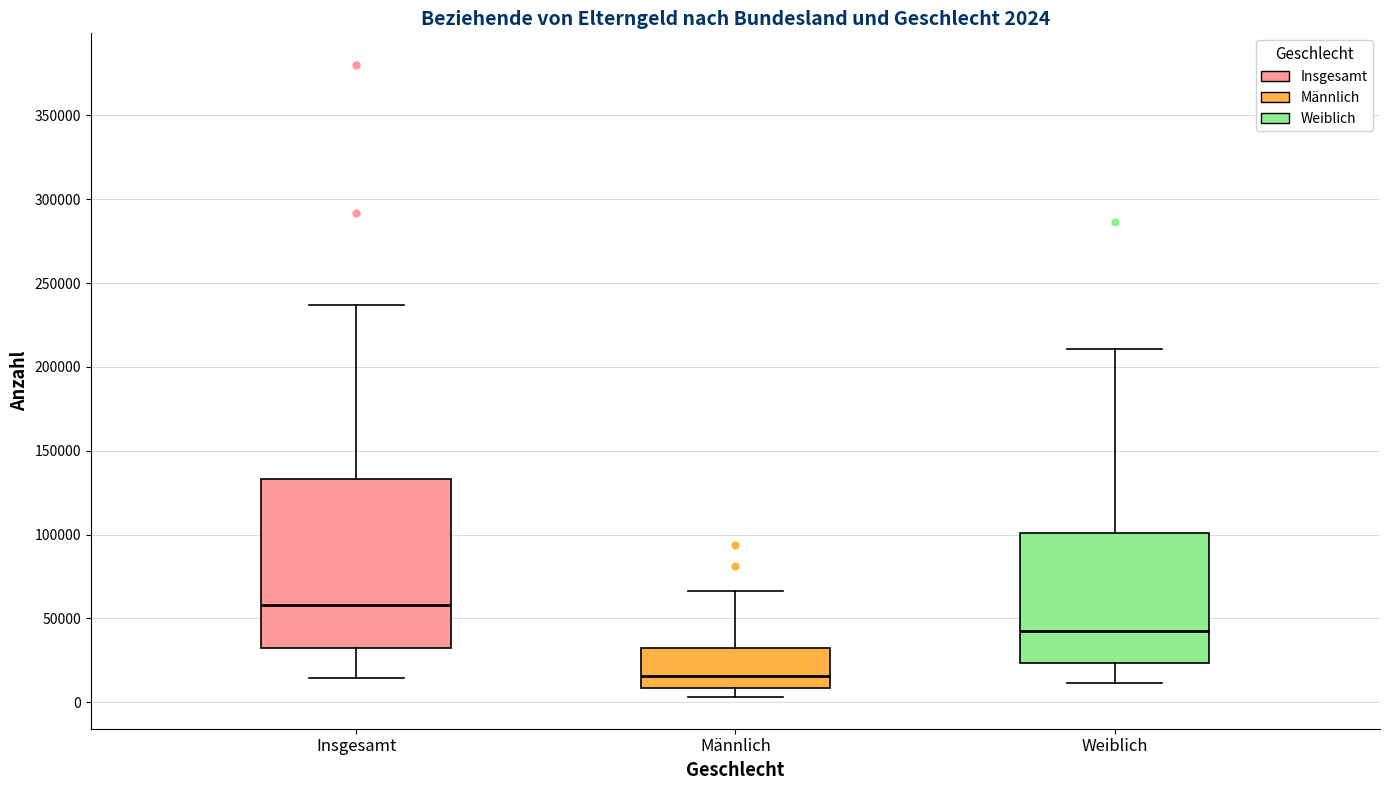

Which box is the tallest, from its lower edge to its upper edge?

Insgesamt